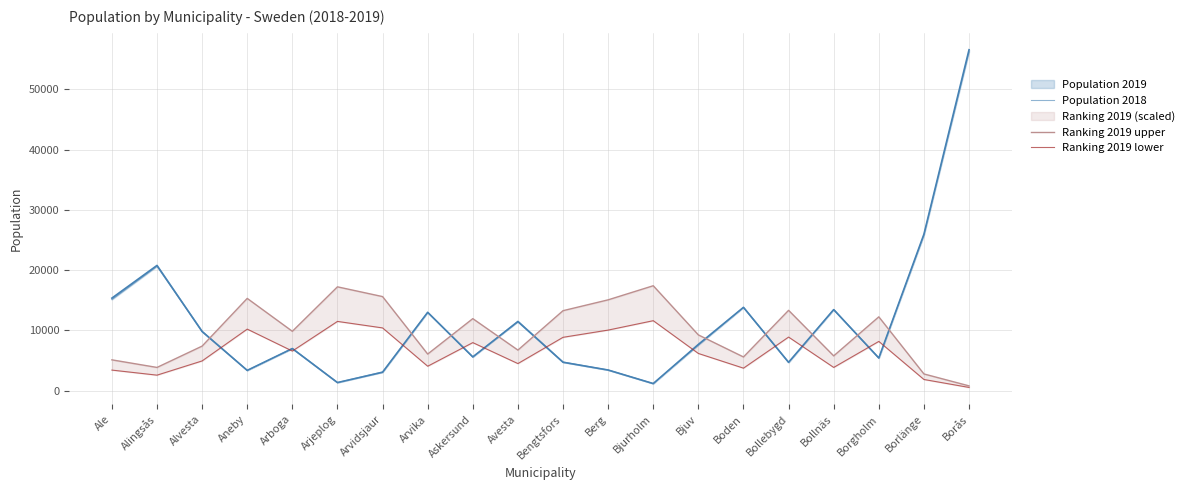

Reading right to left, what are all the values shown in this chart?

Population 2019: Borås=56573	Borlänge=25955	Borgholm=5406	Bollnäs=13435	Bollebygd=4694	Boden=13814	Bjuv=7662	Bjurholm=1159	Berg=3409	Bengtsfors=4699	Avesta=11444	Askersund=5589	Arvika=12981	Arvidsjaur=3038	Arjeplog=1327	Arboga=6973	Aneby=3350	Alvesta=9795	Alingsås=20774	Ale=15348
Population 2018: Borås=56239	Borlänge=25801	Borgholm=5392	Bollnäs=13454	Bollebygd=4661	Boden=13801	Bjuv=7548	Bjurholm=1171	Berg=3424	Bengtsfors=4745	Avesta=11532	Askersund=5578	Arvika=13007	Arvidsjaur=3101	Arjeplog=1338	Arboga=6992	Aneby=3348	Alvesta=9845	Alingsås=20629	Ale=15118
Ranking 2019 upper: Borås=780	Borlänge=2760	Borgholm=12240	Bollnäs=5760	Bollebygd=13320	Boden=5580	Bjuv=9240	Bjurholm=17400	Berg=15060	Bengtsfors=13260	Avesta=6720	Askersund=11940	Arvika=6060	Arvidsjaur=15600	Arjeplog=17220	Arboga=9840	Aneby=15300	Alvesta=7380	Alingsås=3840	Ale=5100
Ranking 2019 lower: Borås=520	Borlänge=1840	Borgholm=8160	Bollnäs=3840	Bollebygd=8880	Boden=3720	Bjuv=6160	Bjurholm=11600	Berg=10040	Bengtsfors=8840	Avesta=4480	Askersund=7960	Arvika=4040	Arvidsjaur=10400	Arjeplog=11480	Arboga=6560	Aneby=10200	Alvesta=4920	Alingsås=2560	Ale=3400